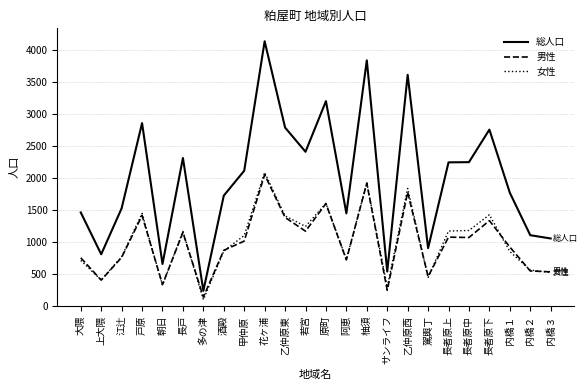

Which series has the largest range (max minus min)?

総人口